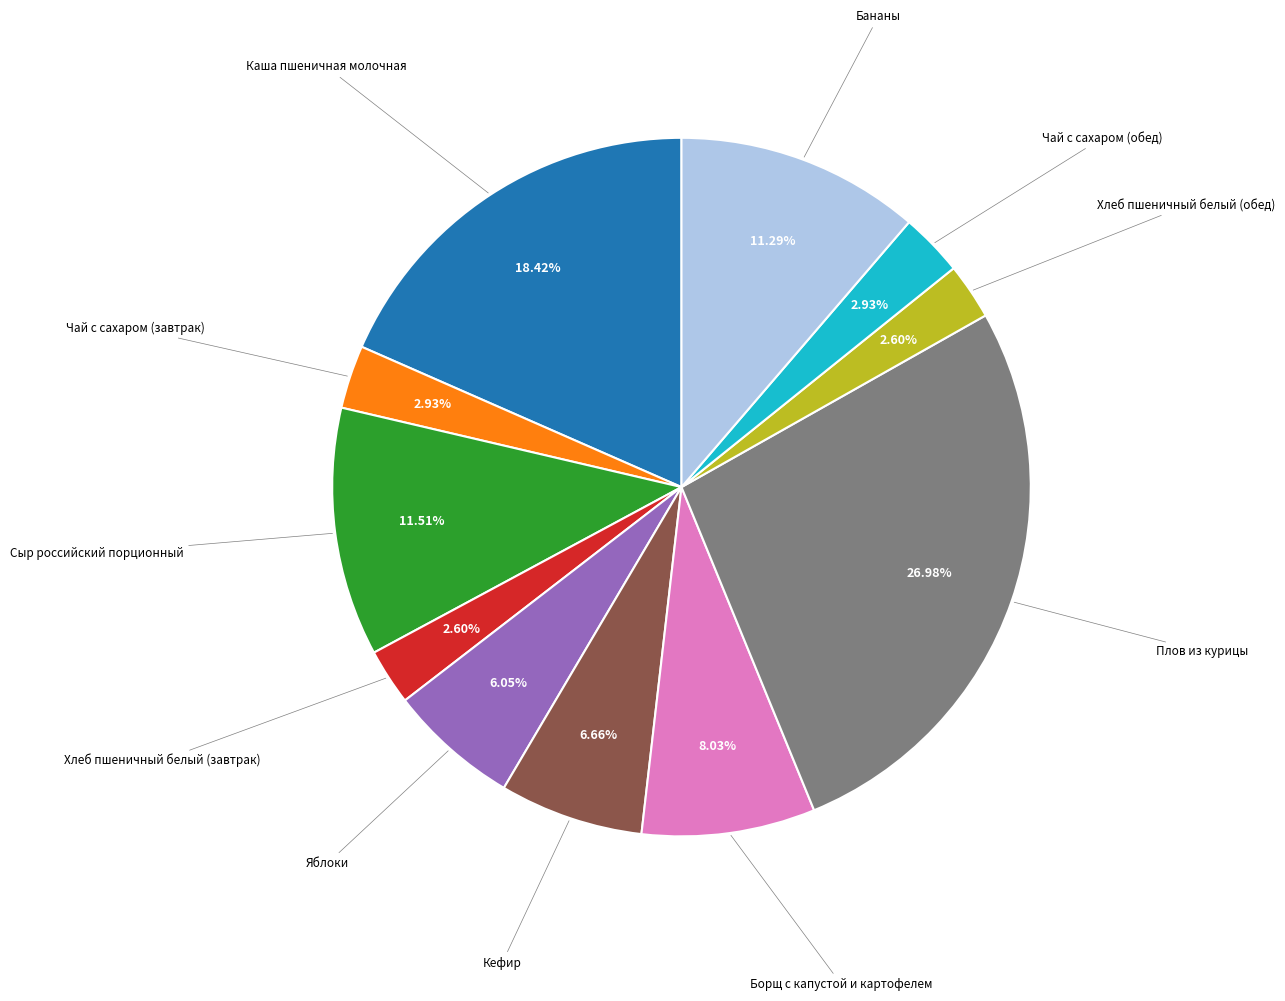

Is there a majority slice in this chart?

No